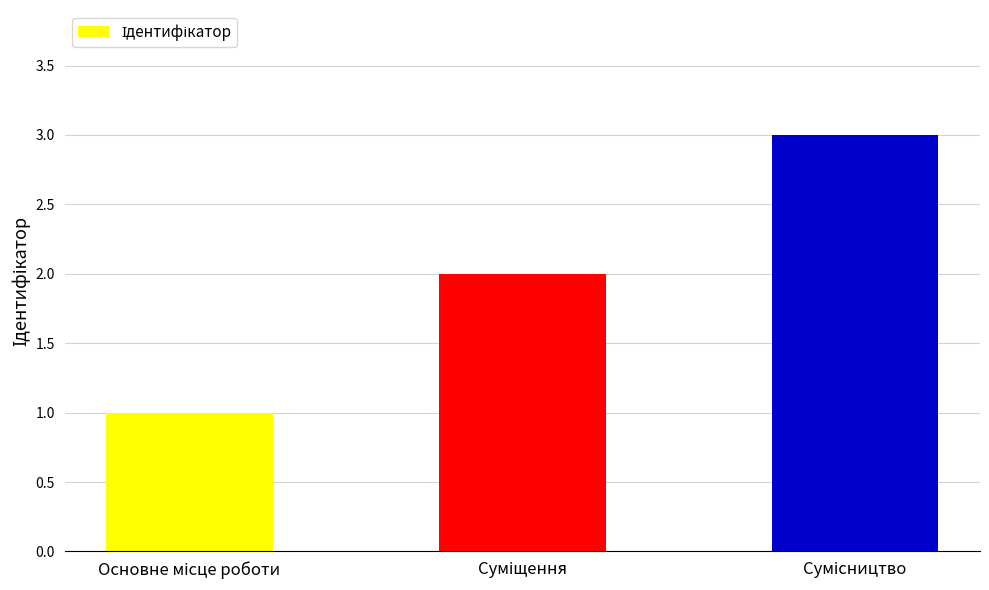

What is the sum of all values?

6